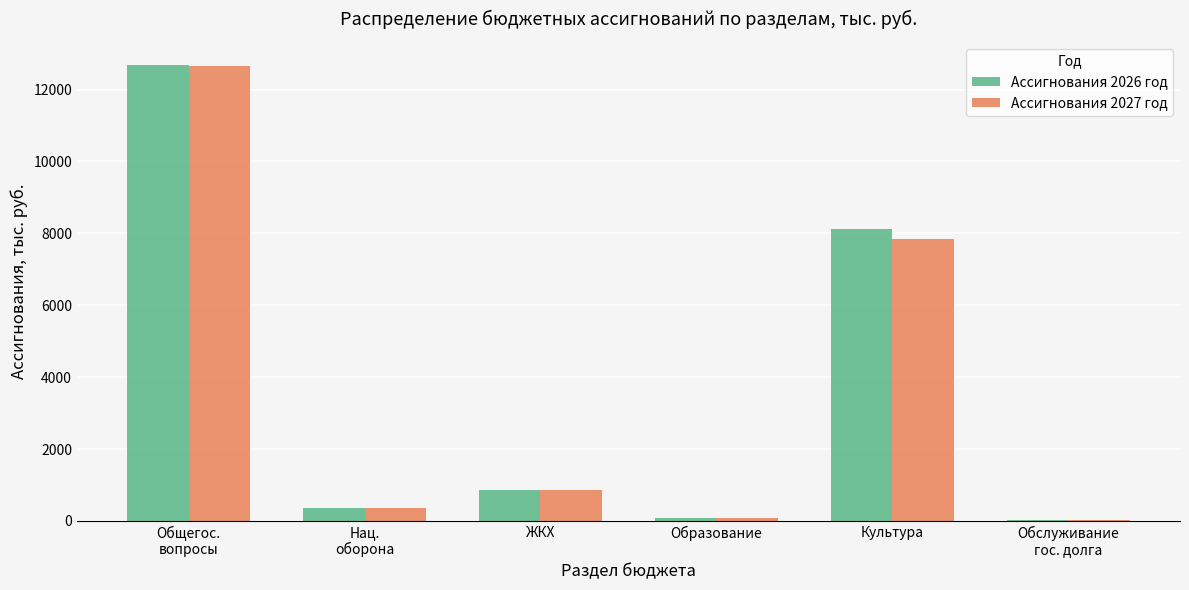

At which label is Ассигнования 2026 год closest to 6355?

Культура